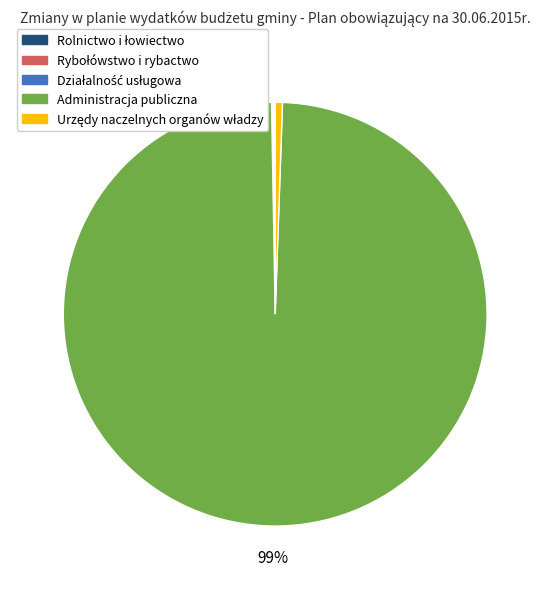

Is it true that Administracja publiczna is 99% of the pie?

True